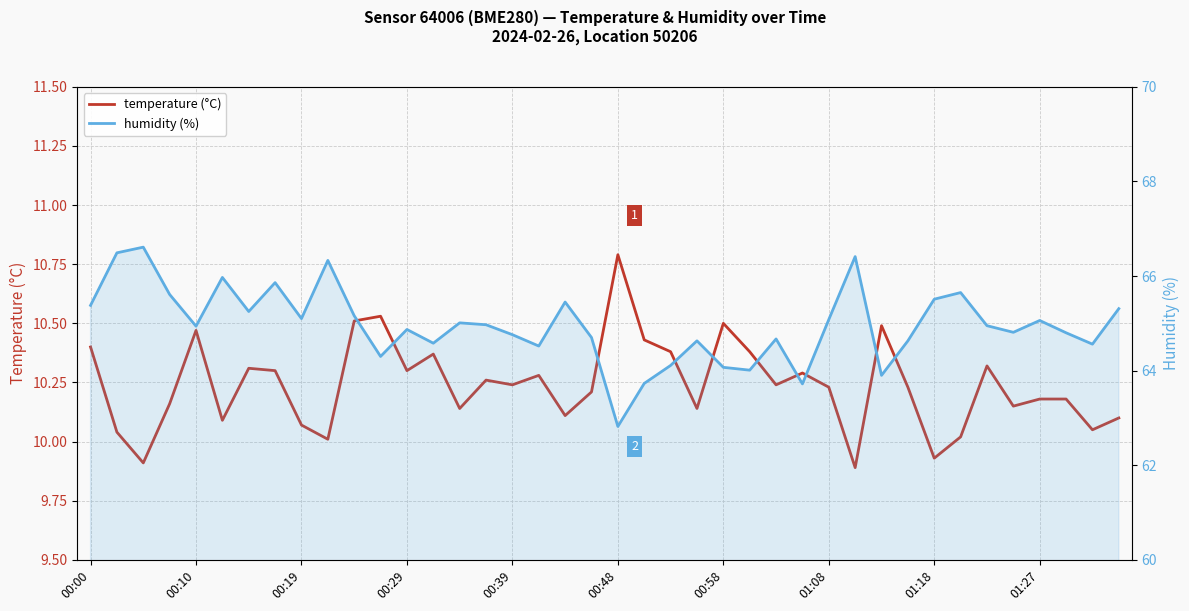

How many interior local peaks does the temperature (°C) series have?

11